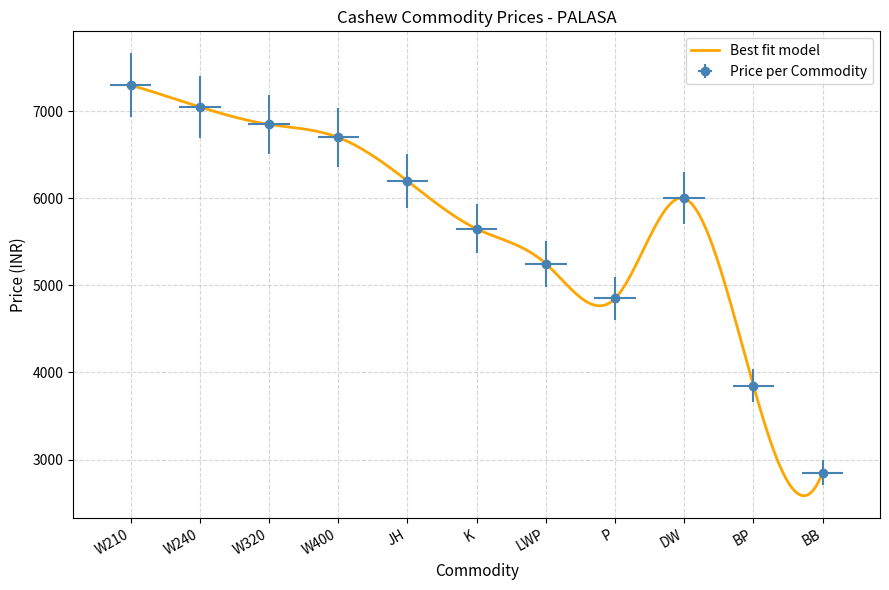

At which category does the chart reach its minimum across all series?

BB